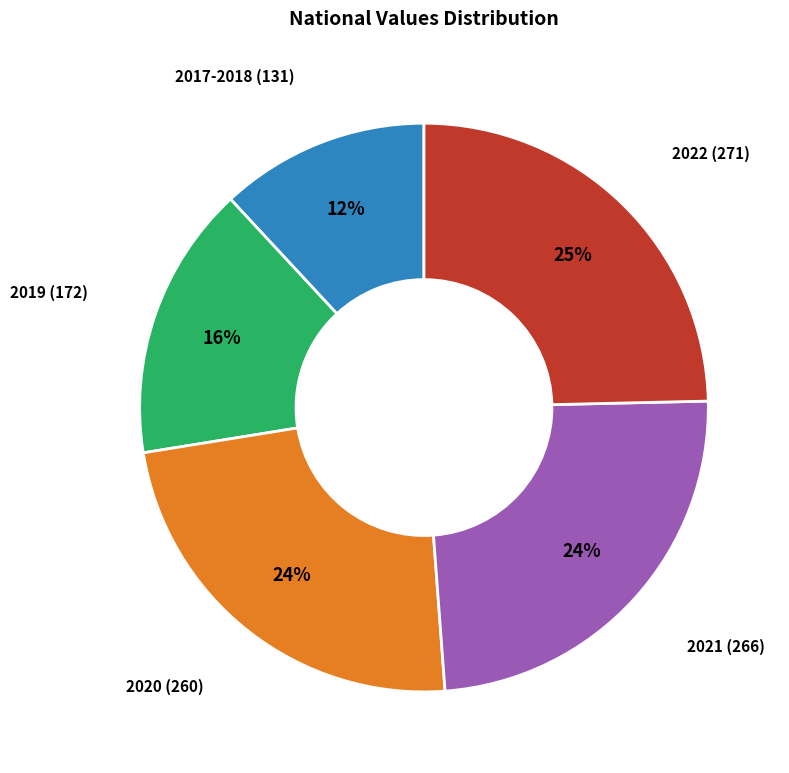

To the nearest percent, what is the difference between the largest and smallest slice percentages?

13%